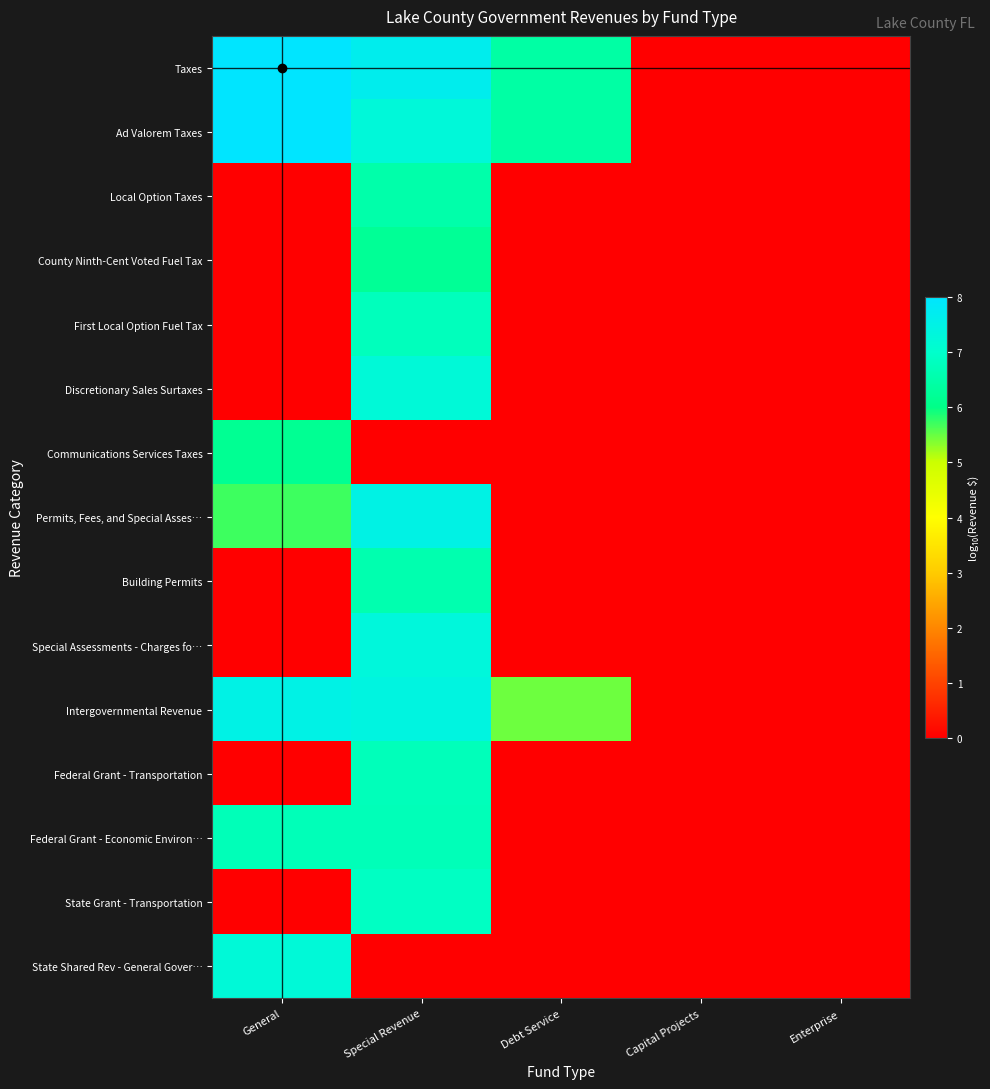

Between Special Revenue and Enterprise, which series saw the biggest shift?

Taxes